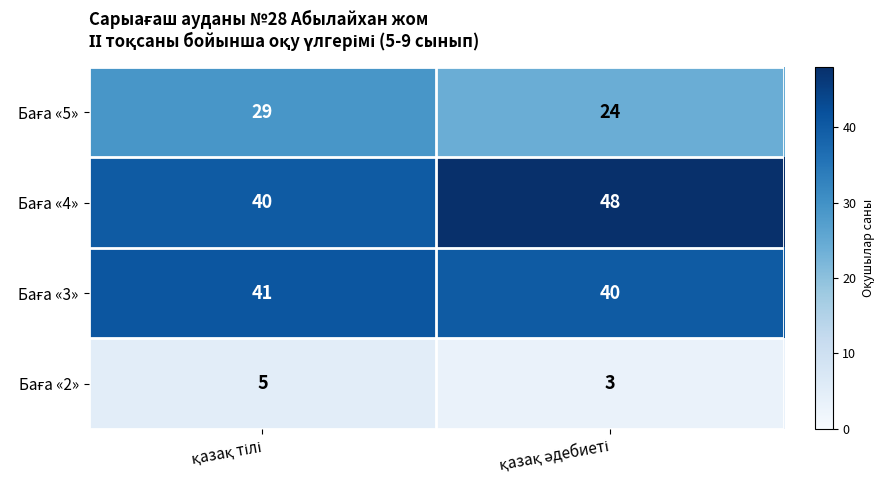

What is the smallest value displayed?

3